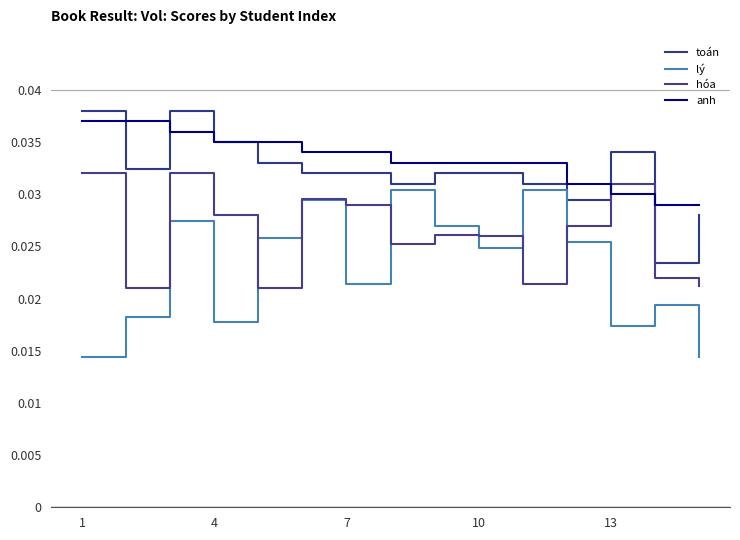

Which label corresponds to the largest value in the chart?

1